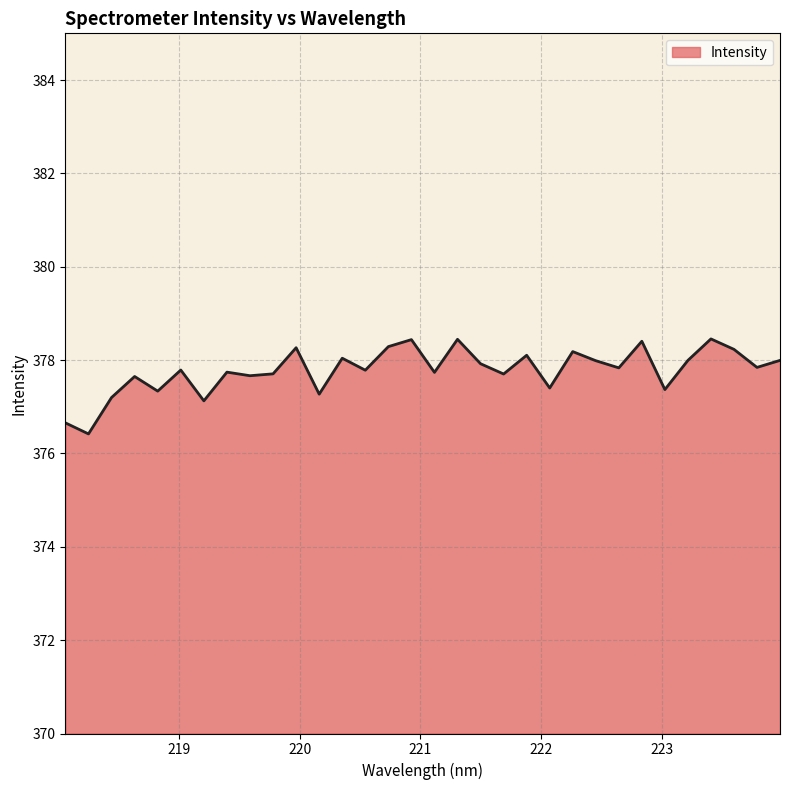

What is the maximum value shown in the chart?

378.5